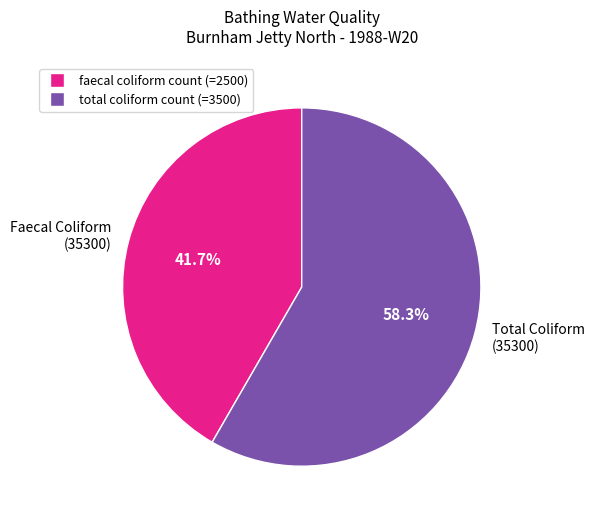

Rank the categories by value from lowest to highest.

Faecal Coliform (35300), Total Coliform (35300)